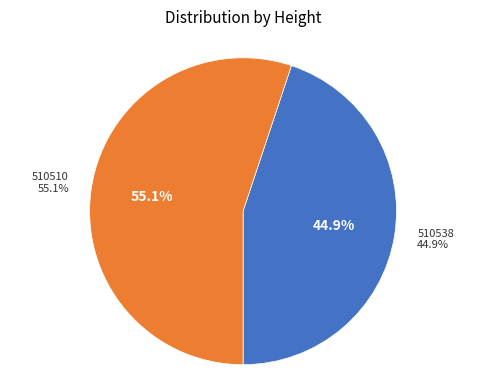

How many segments does this pie chart have?

2